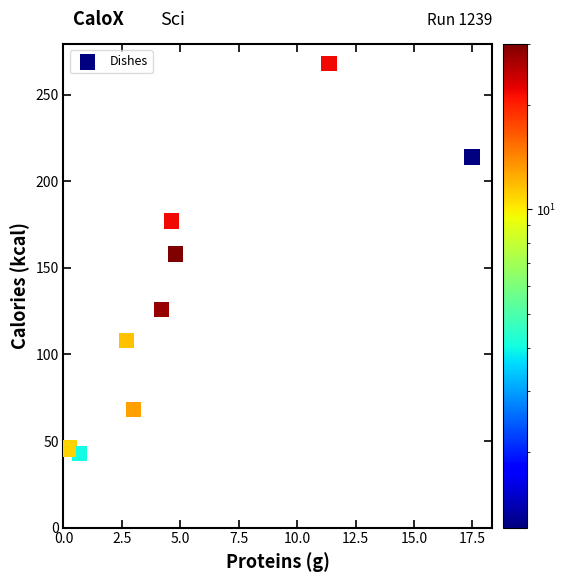

What Y value in the scatter plot is closest to 155?

158